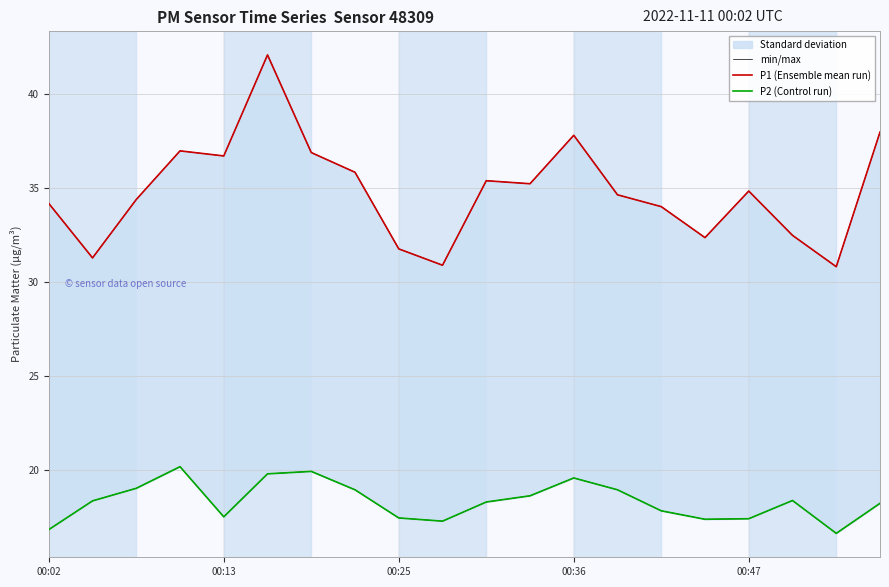

At which label does min/max reach its peak?

5